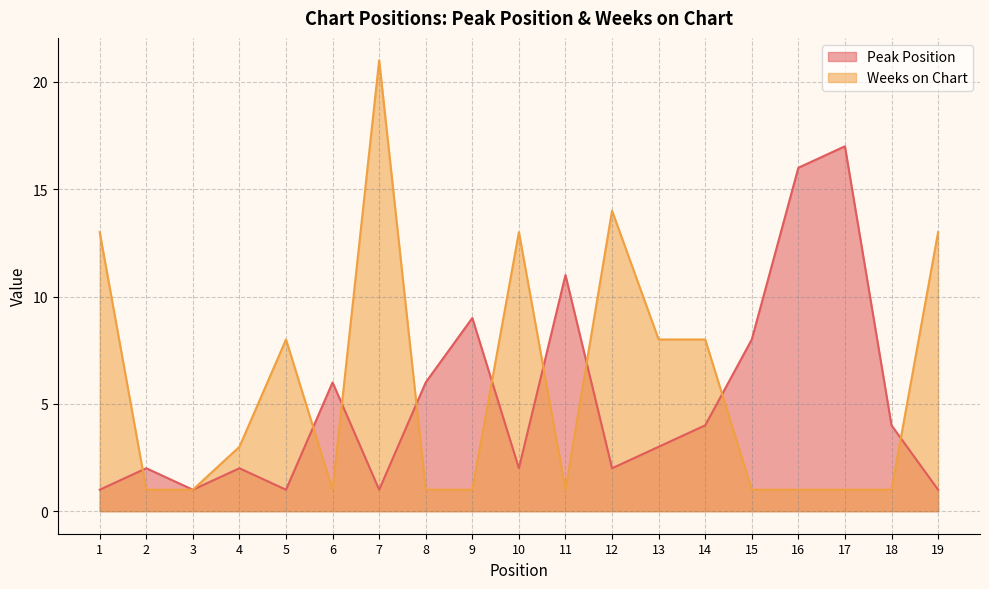

True or false: Peak Position has a value of 9 at 8.

False